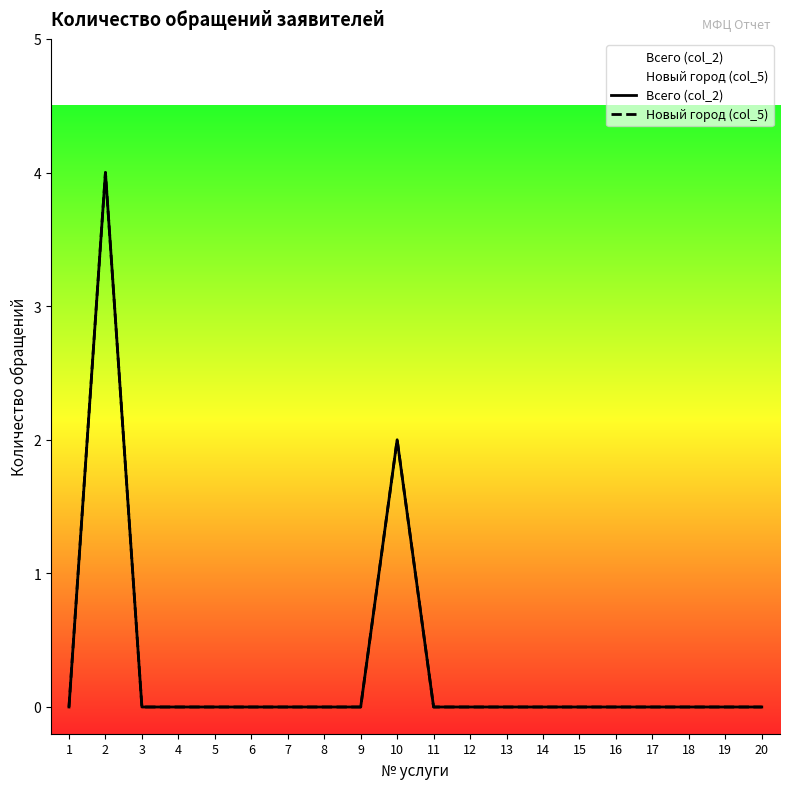

What is the difference between the maximum and minimum values in the Всего (col_2) series?

4